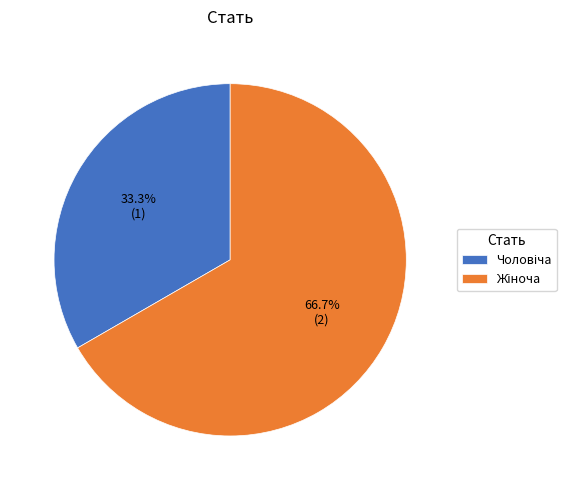

How many segments does this pie chart have?

2